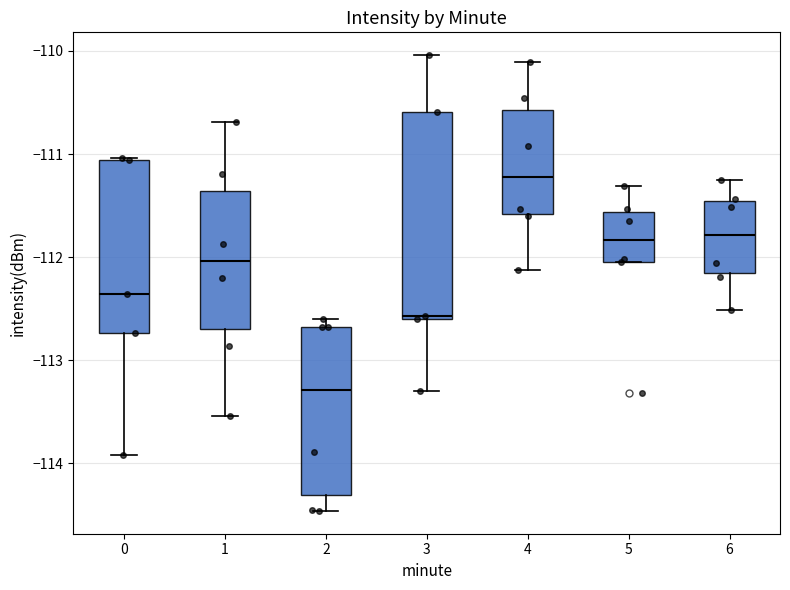

Comparing the boxes themselves (not the whiskers), which one is the tallest?

3